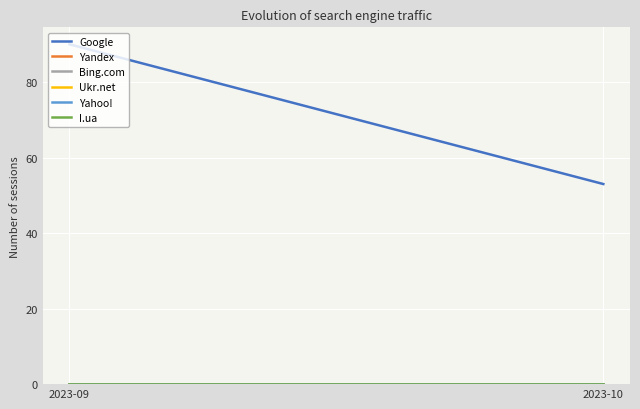

Count the number of categories in the chart.

2